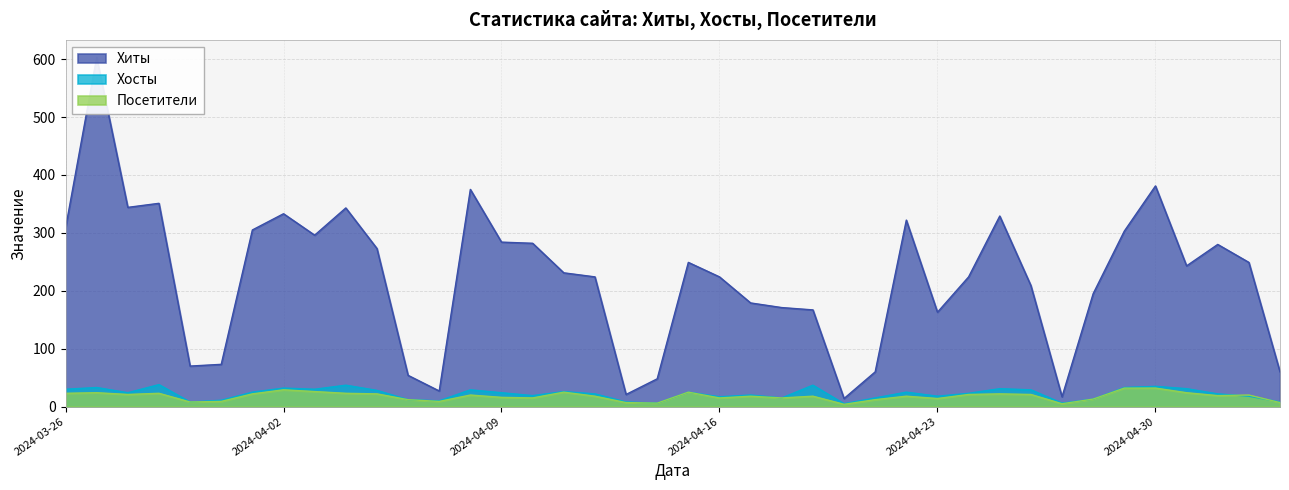

Rank the series at 2024-04-03 from lowest to highest value.

Посетители, Хосты, Хиты